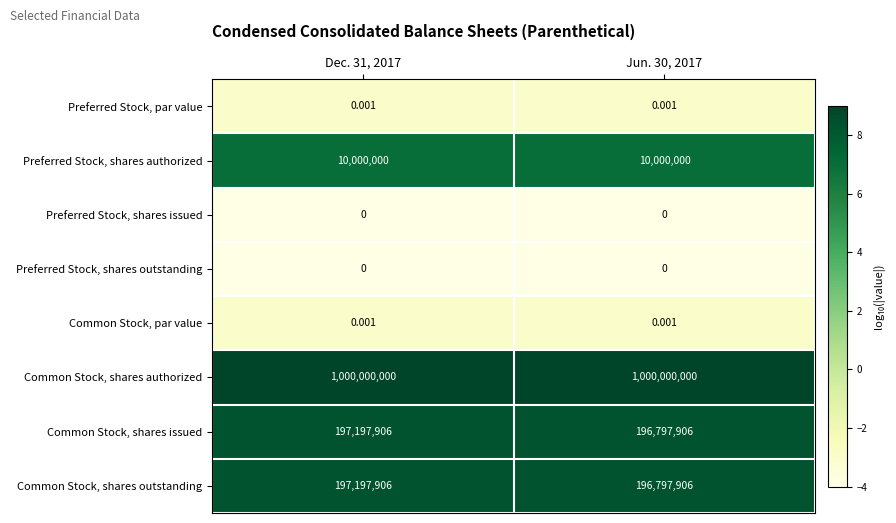

Which series has the largest total across all categories?

Common Stock, shares authorized